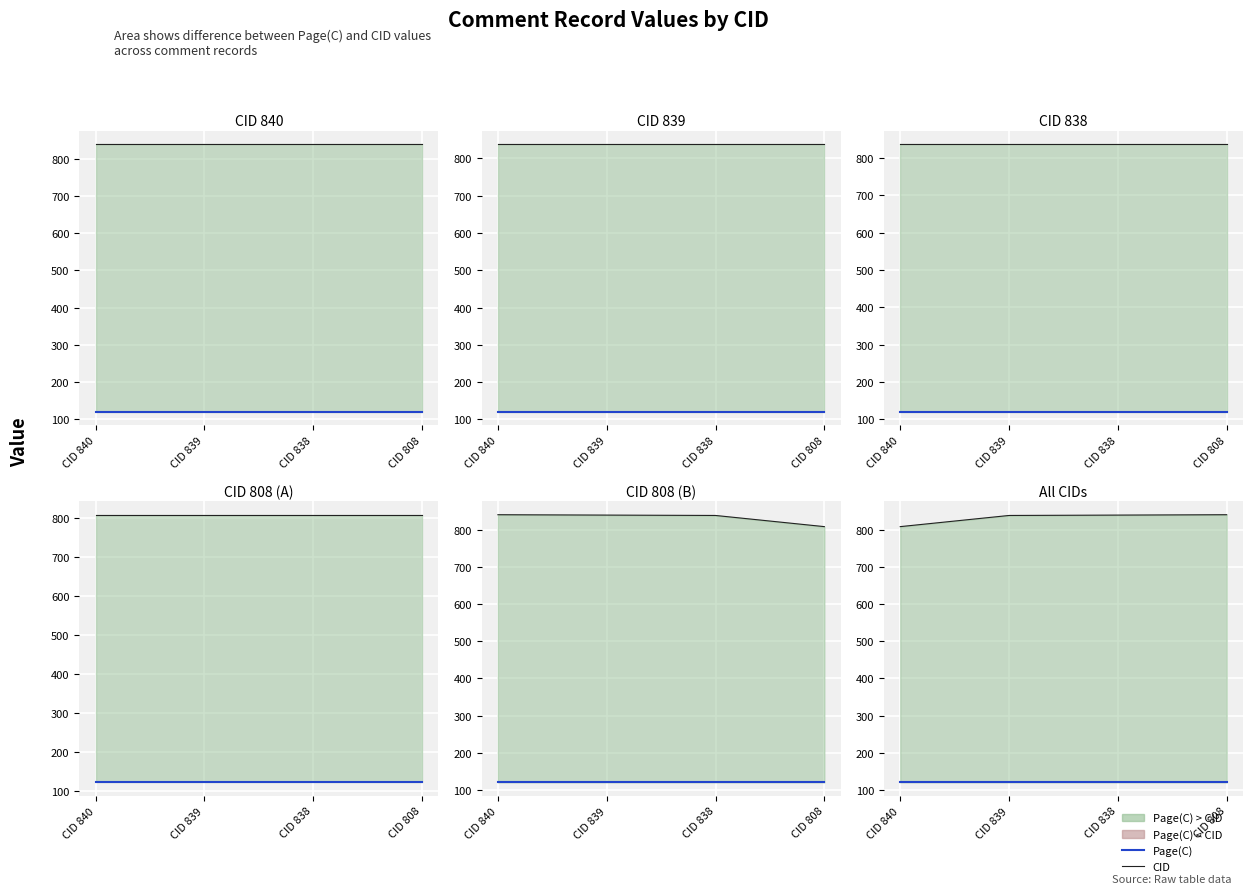

True or false: CID has a value of 1382 at CID 808.

False